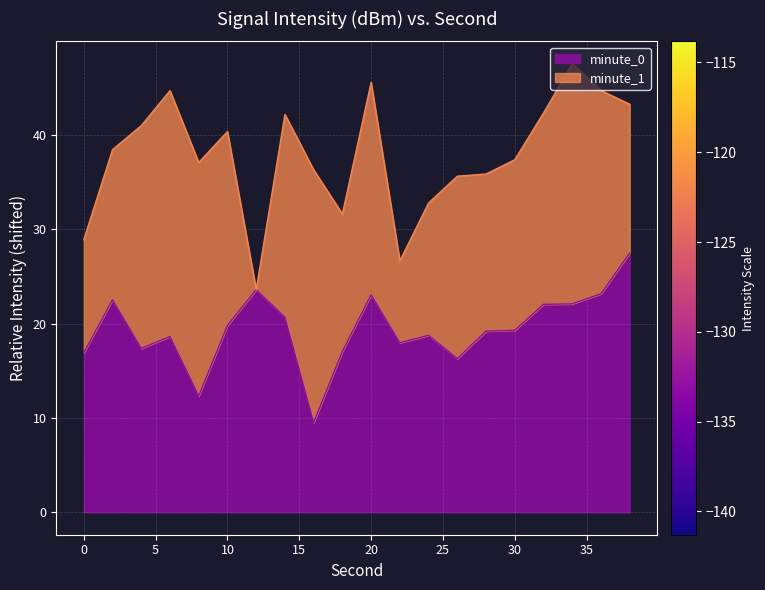

Reading left to right, what are all the values shown in this chart?

16.9	22.5	17.4	18.6	12.3	19.8	23.6	20.7	9.5	17.0	23.1	18.0	18.8	16.3	19.2	19.3	22.0	22.1	23.2	27.5